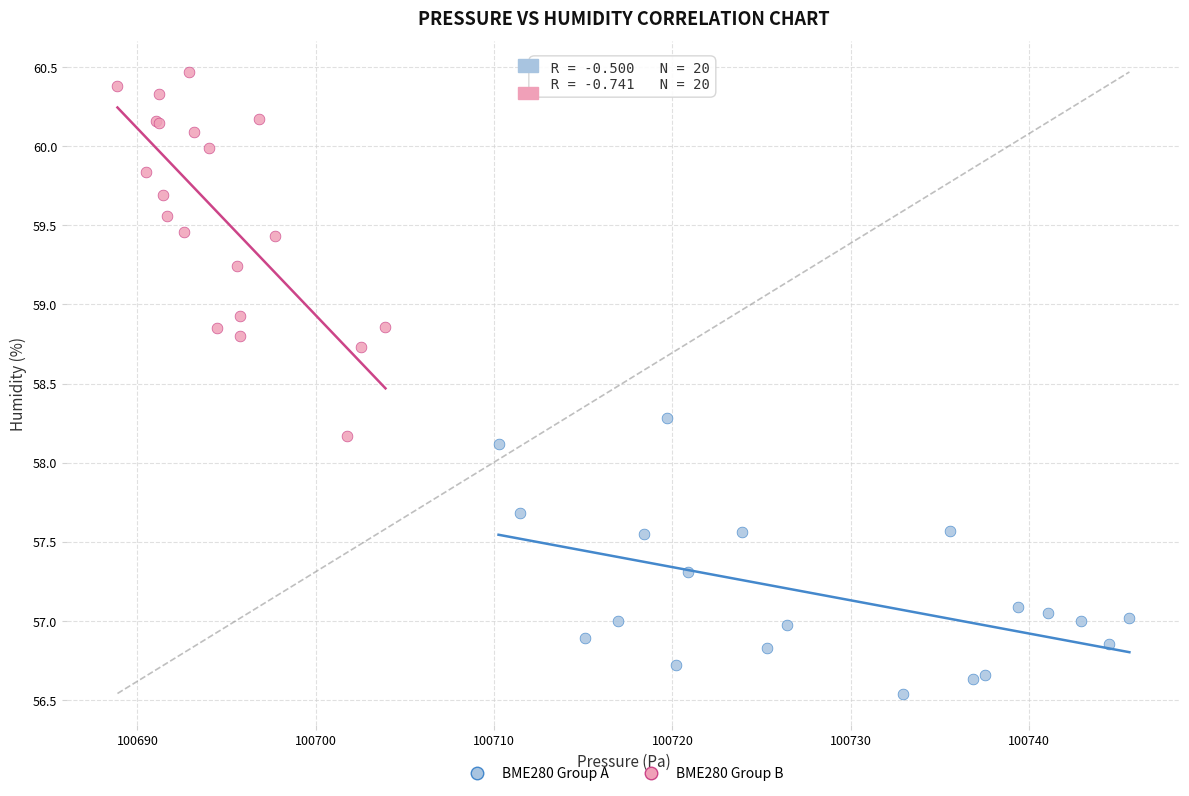

What are all the series names shown in the legend?

BME280 Group A, BME280 Group B